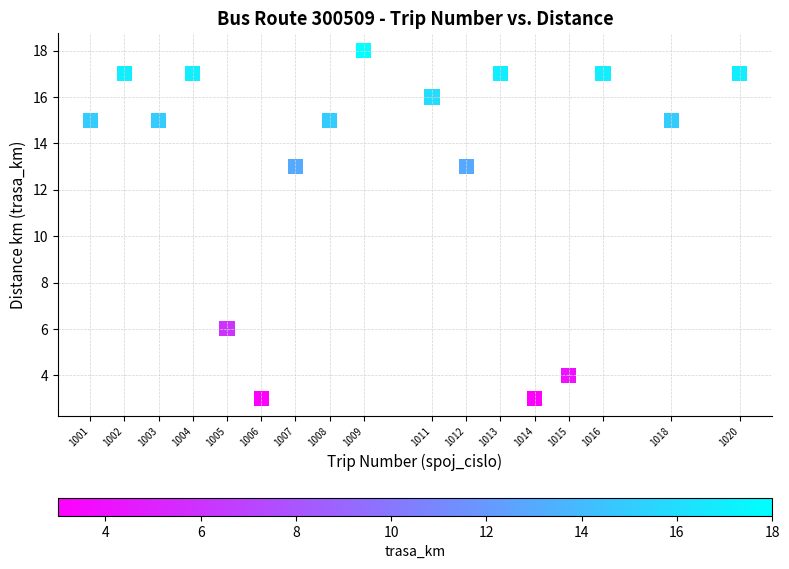

What is the range of Y values (max minus min)?

15